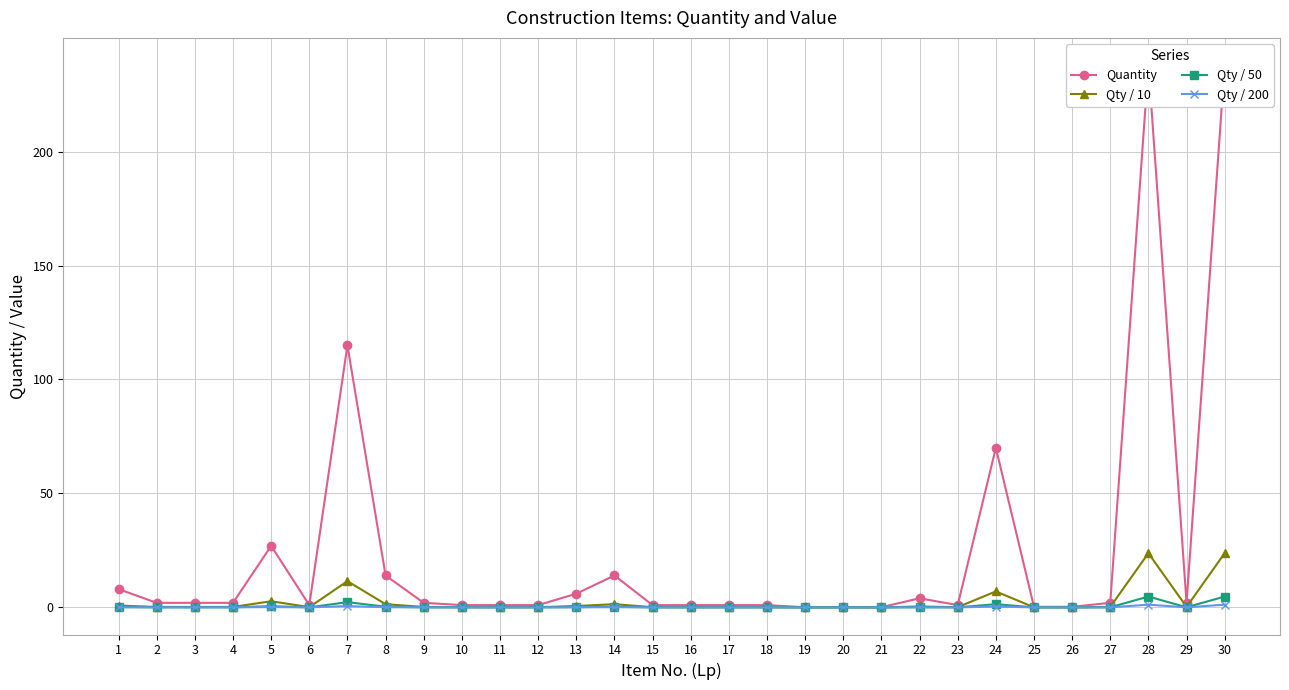

Between 1 and 9, which is larger?

1